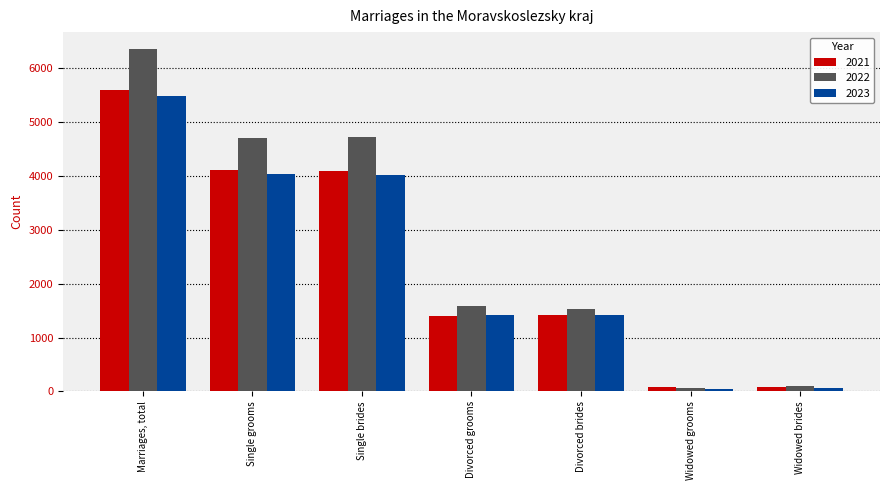

What is the maximum value shown in the chart?

6355